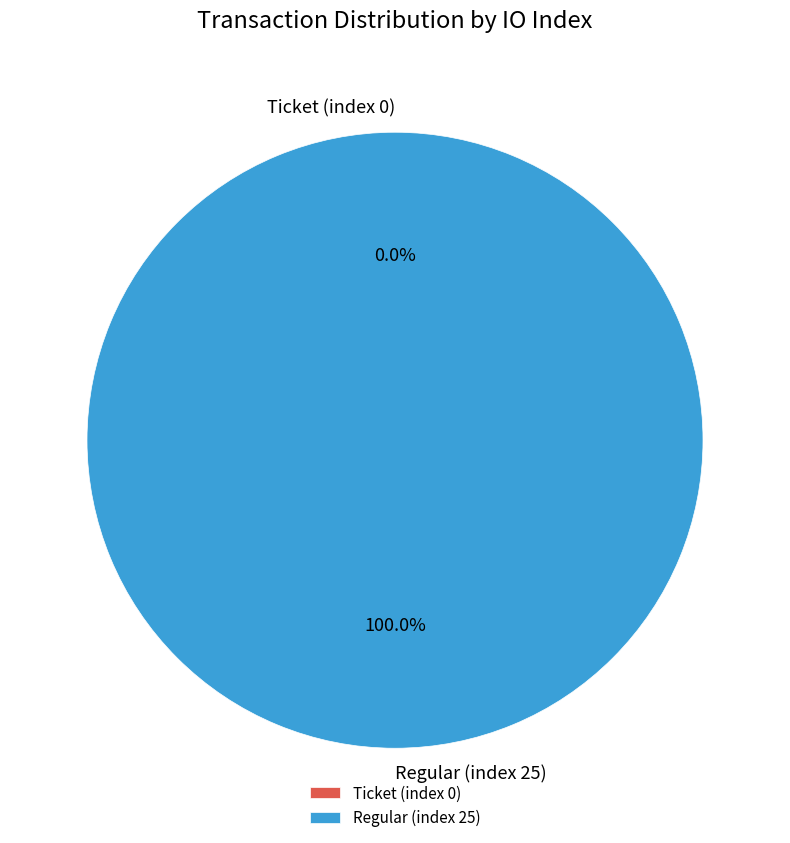

True or false: Regular (index 25) accounts for 90% of the total.

False